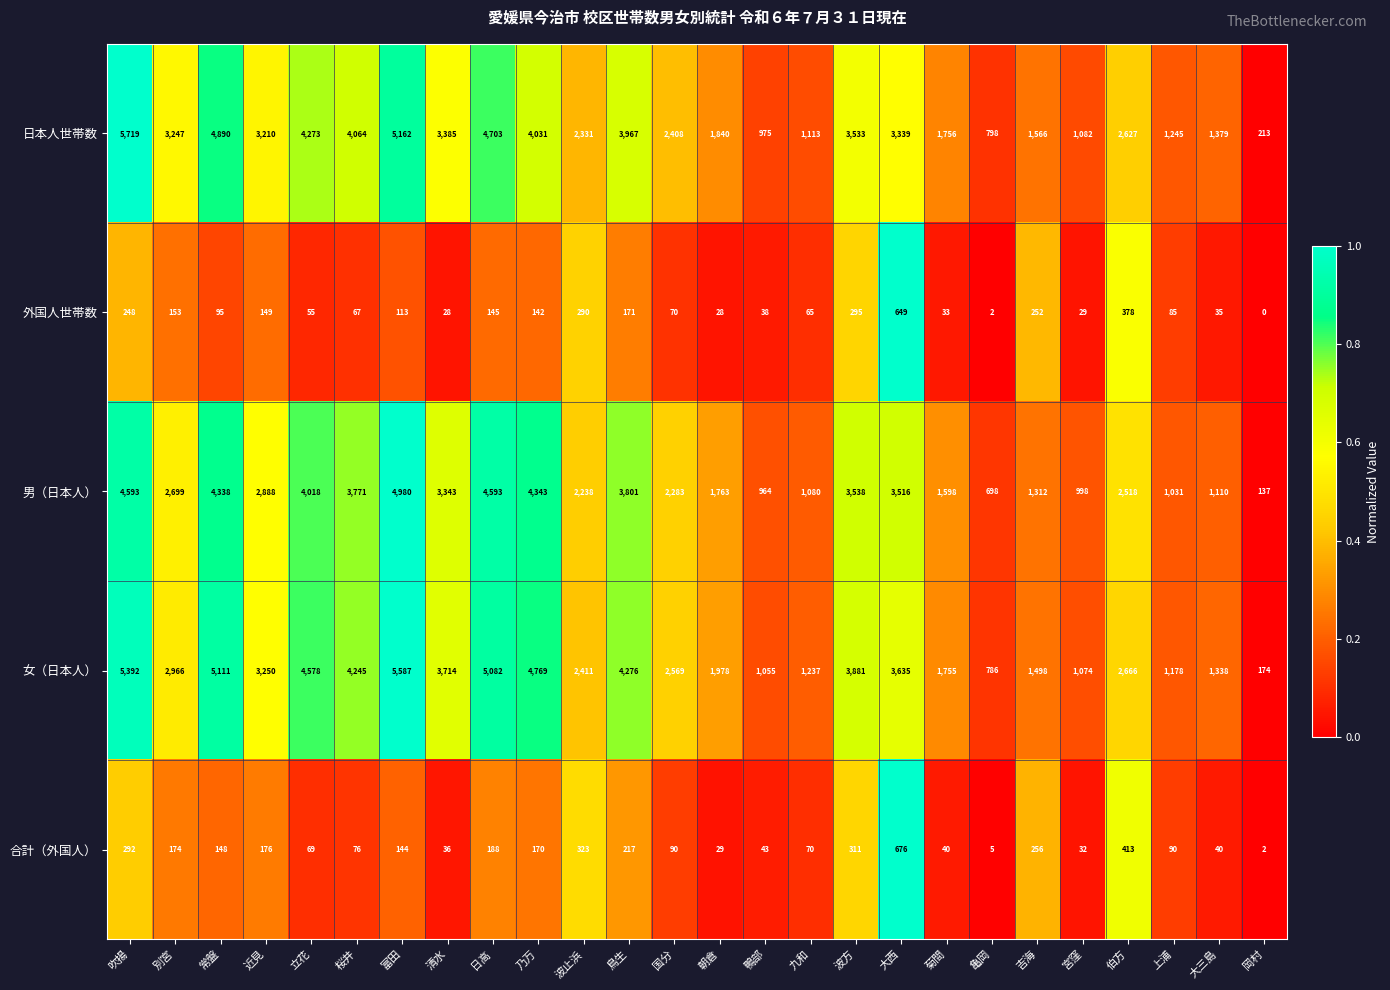

Between 波止浜 and 九和, which series saw the biggest shift?

日本人世帯数